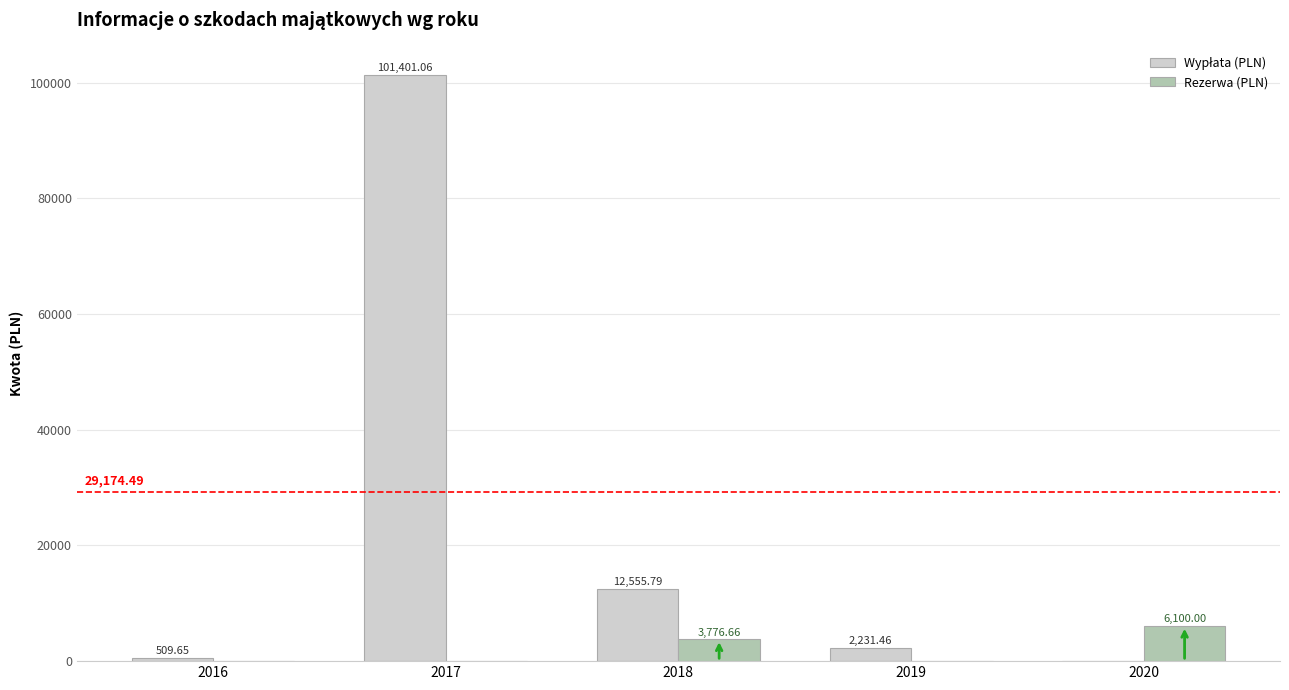

What is the total value across all series at 2018?

16332.5